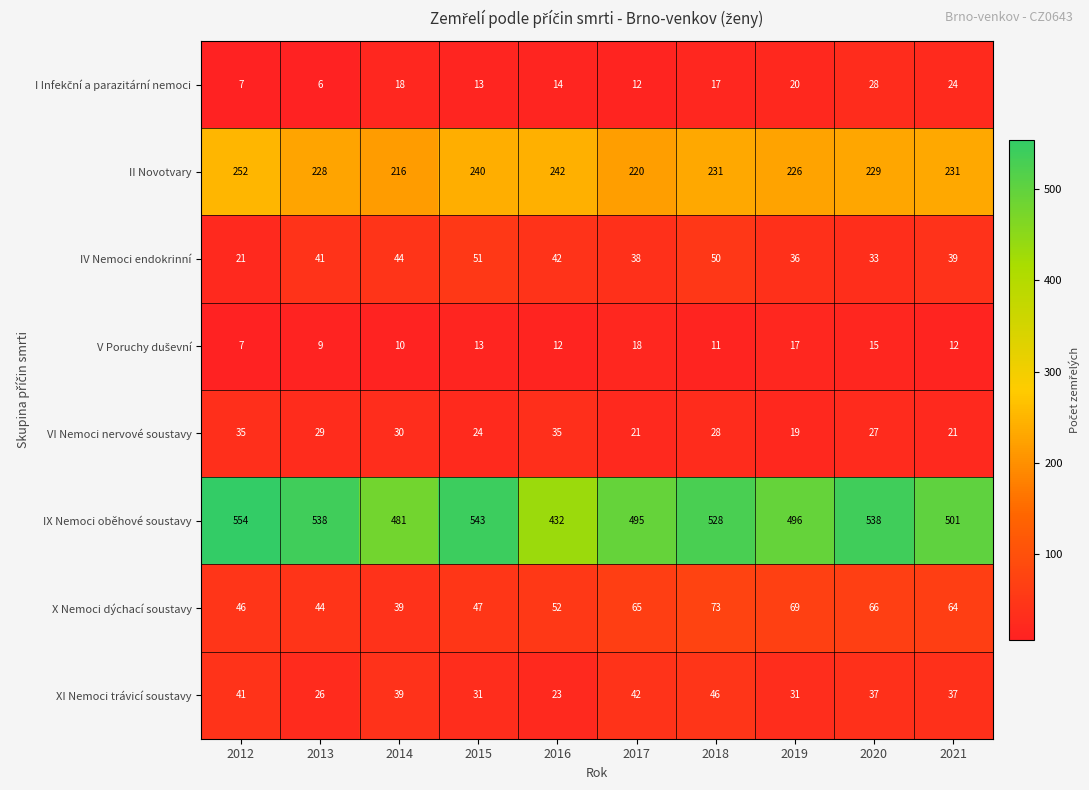

At how many categories does at least one series exceed 135?

10